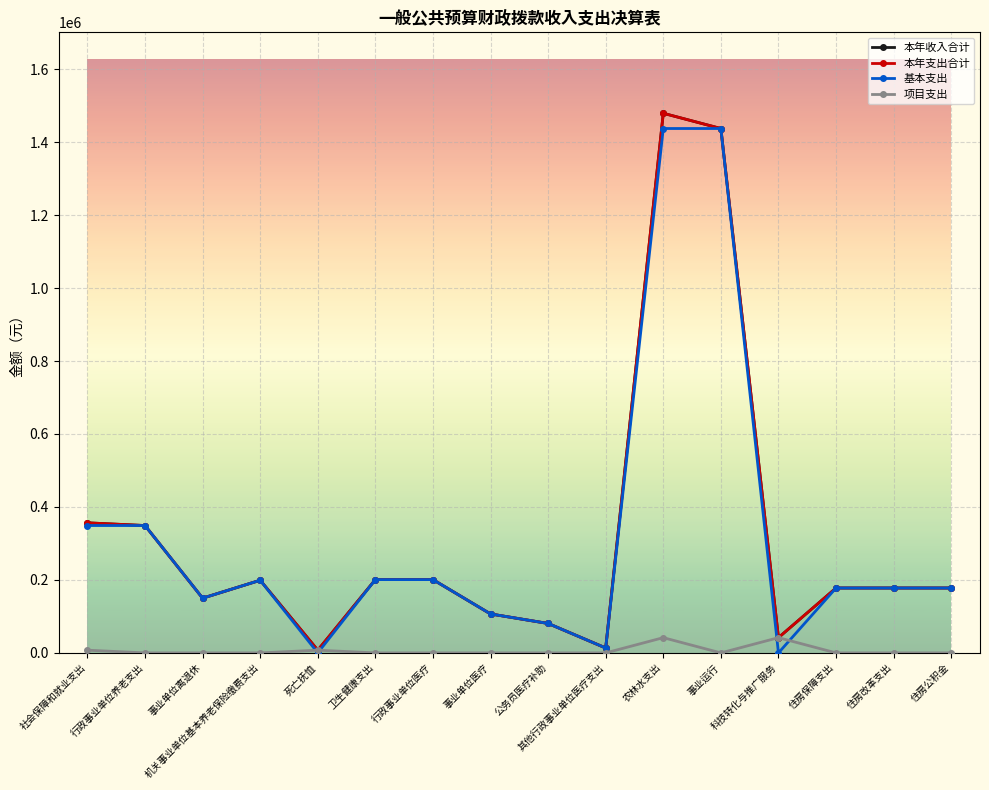

What is the approximate value of 本年支出合计 at 社会保障和就业支出?

356514.2